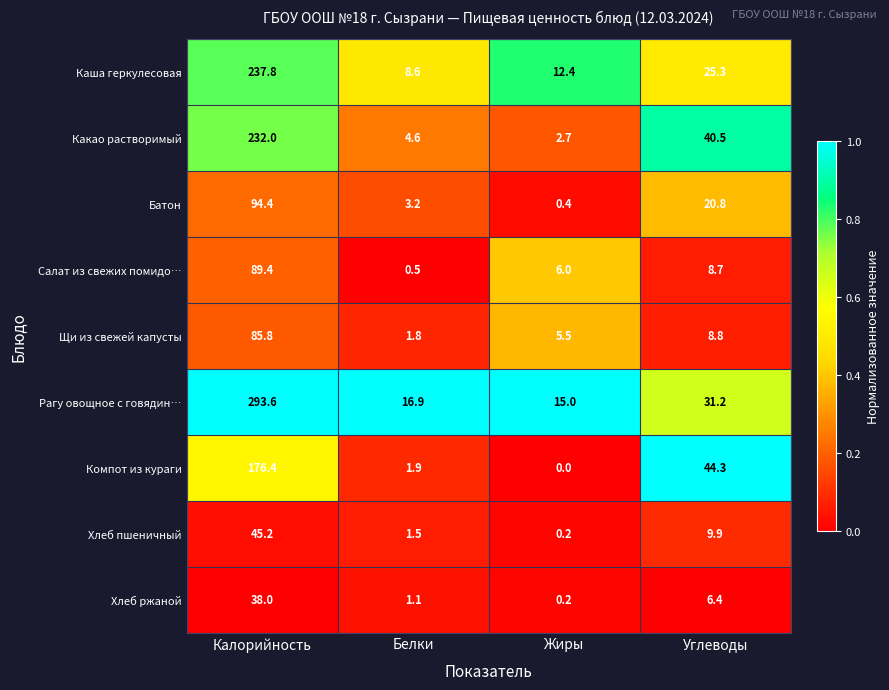

What is the spread (max minus min) of values at Жиры?

15.0